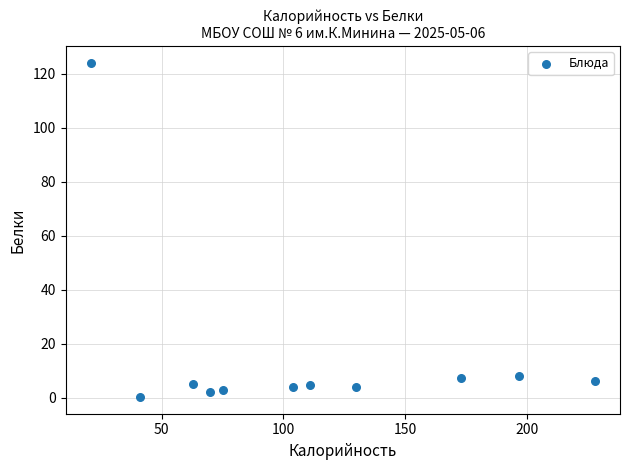

What is the average Y value?

15.3